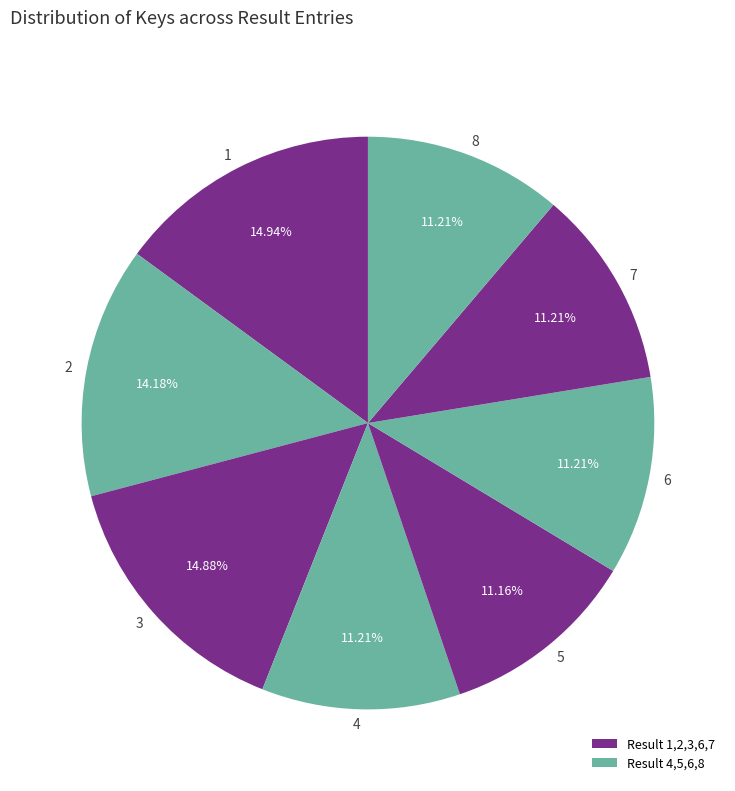

To the nearest percent, what is the combined percentage of 6 and 7?

22%